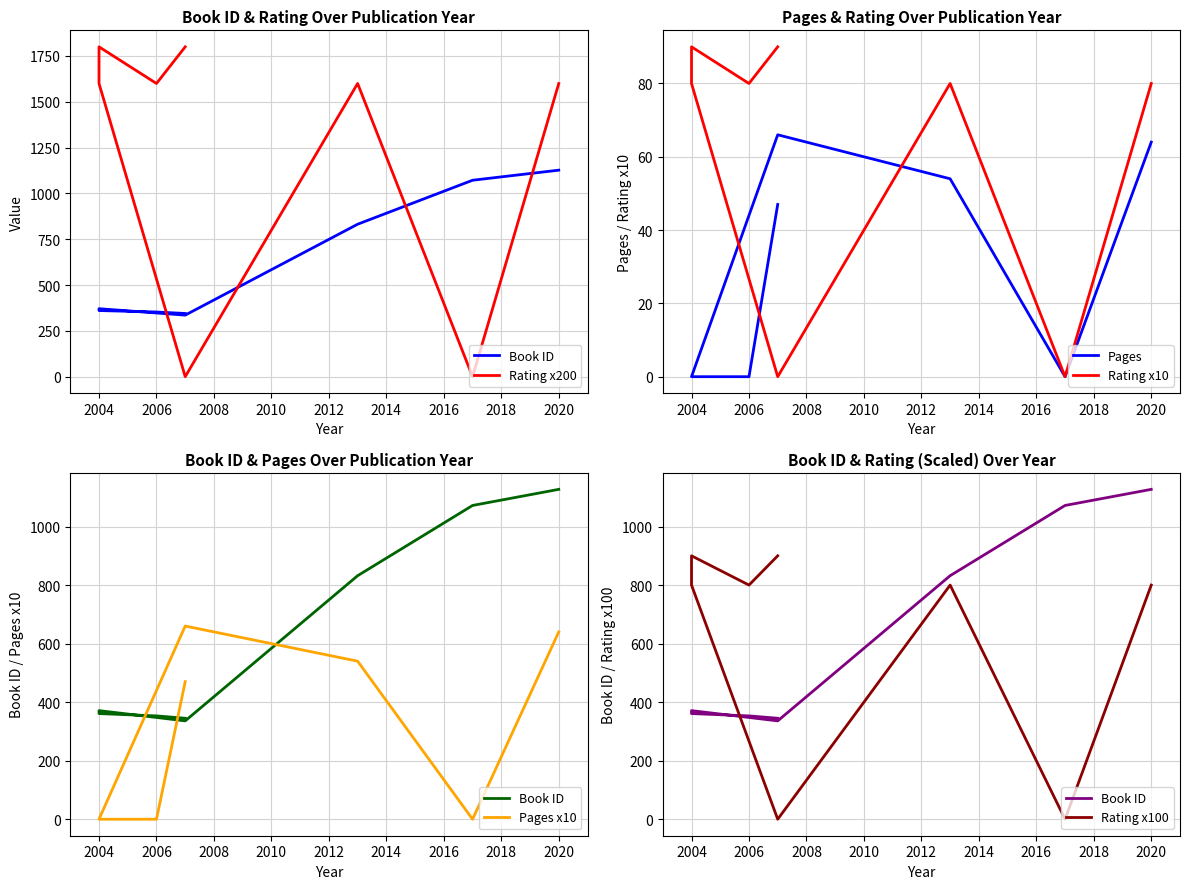

How many intersections are there between Pages and Rating x200?

2